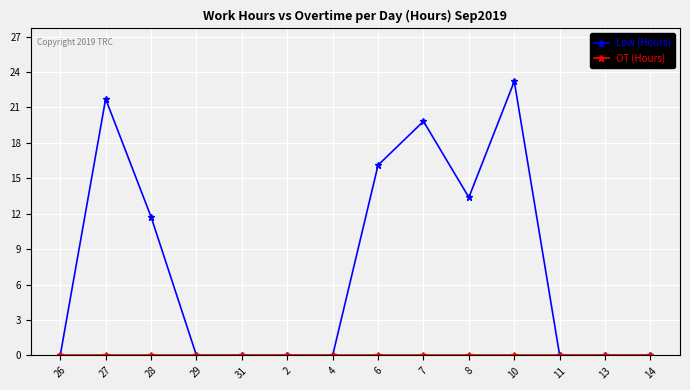

How many lines are shown in the chart?

2